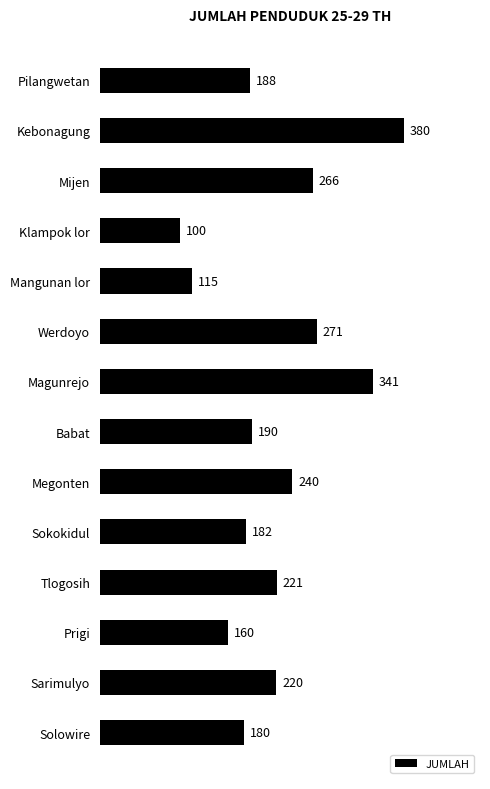

Which has a higher value, Sokokidul or Tlogosih?

Tlogosih